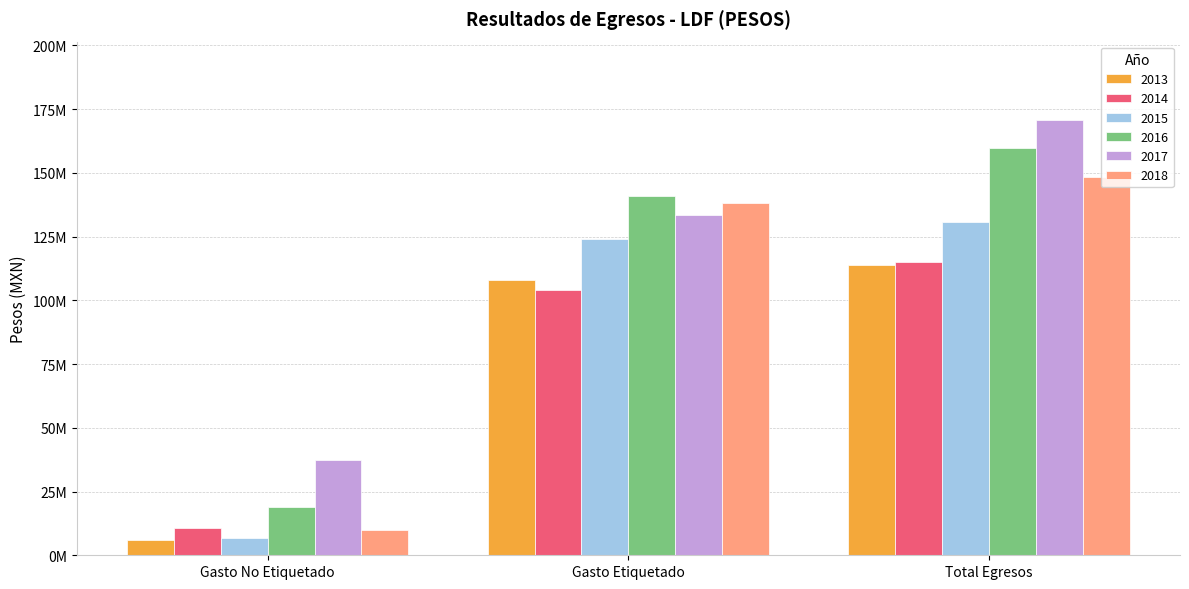

What is the label of the 3rd bar from the left?

Total Egresos